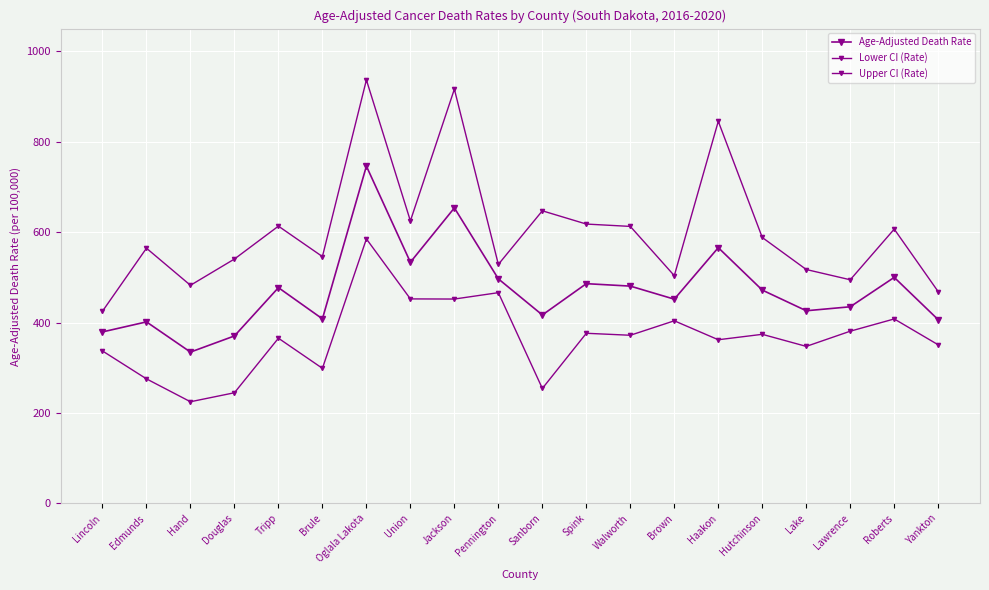

How many values in the Age-Adjusted Death Rate series are below 471?

10